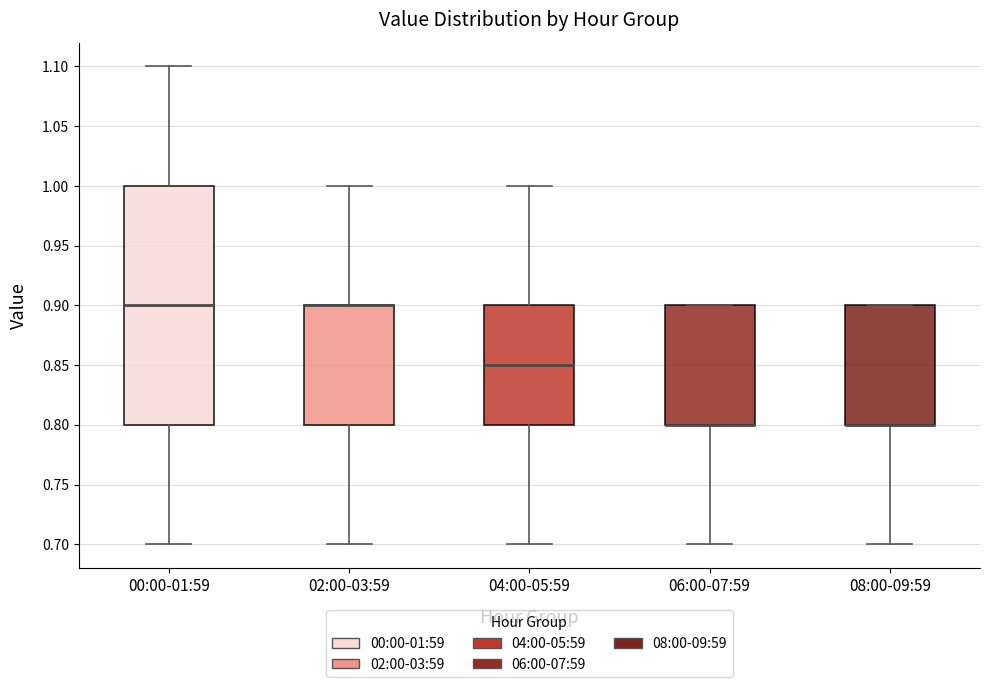

Reading left to right, read every box against the y-axis: the position of its median line, the range the box covers, and the ends of its whiskers. The values are not printed on the chart, so give them approximately, as read against the axis.

00:00-01:59: median 0.90, box 0.80 to 1.00, whiskers 0.70 to 1.10
02:00-03:59: median 0.90 (drawn on the box's upper edge), box 0.80 to 0.90, whiskers 0.70 to 1.00
04:00-05:59: median 0.85, box 0.80 to 0.90, whiskers 0.70 to 1.00
06:00-07:59: median 0.80 (drawn on the box's lower edge), box 0.80 to 0.90, whiskers 0.70 to 0.90
08:00-09:59: median 0.80 (drawn on the box's lower edge), box 0.80 to 0.90, whiskers 0.70 to 0.90